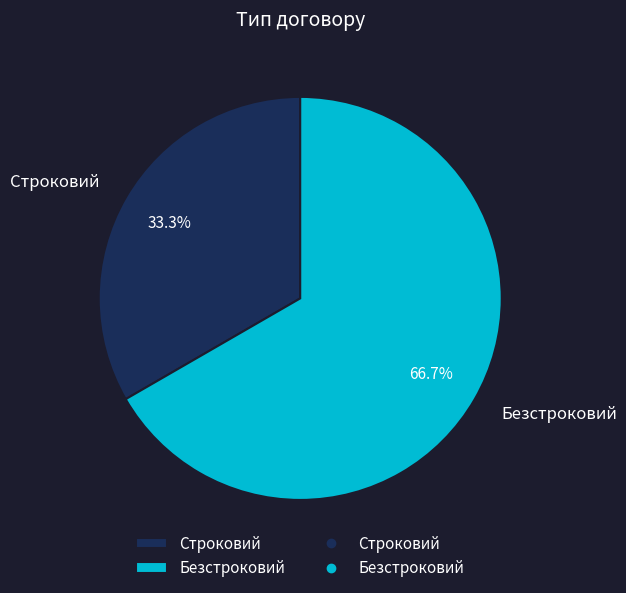

To the nearest percent, what is the average slice percentage?

50%